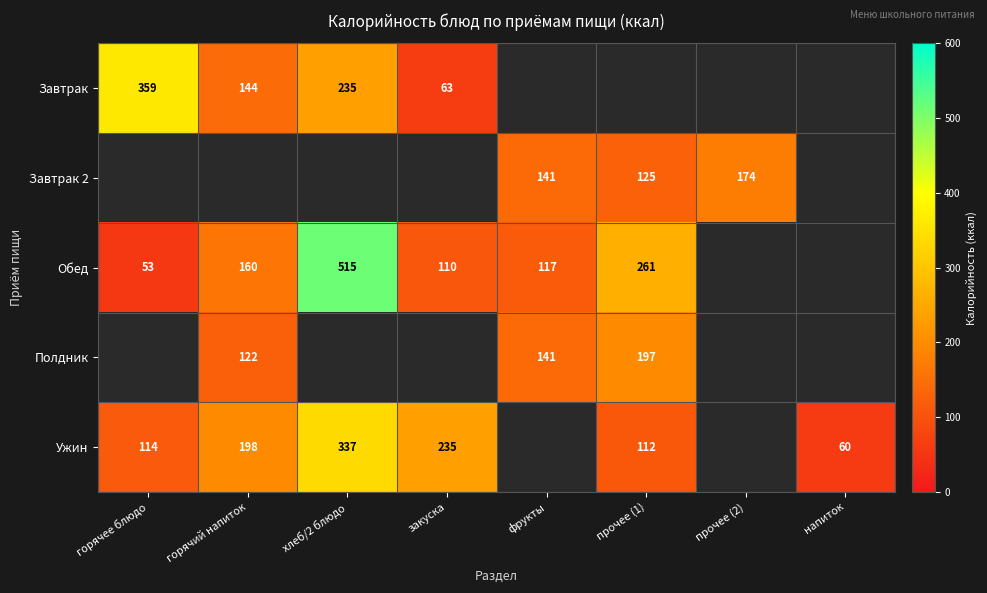

Is it true that Обед equals 261 at прочее (1)?

True